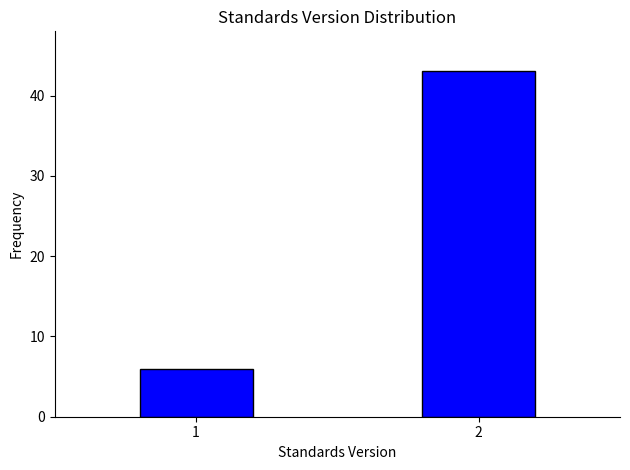

Reading left to right, transcribe all the data shown in this chart.

1=6	2=43